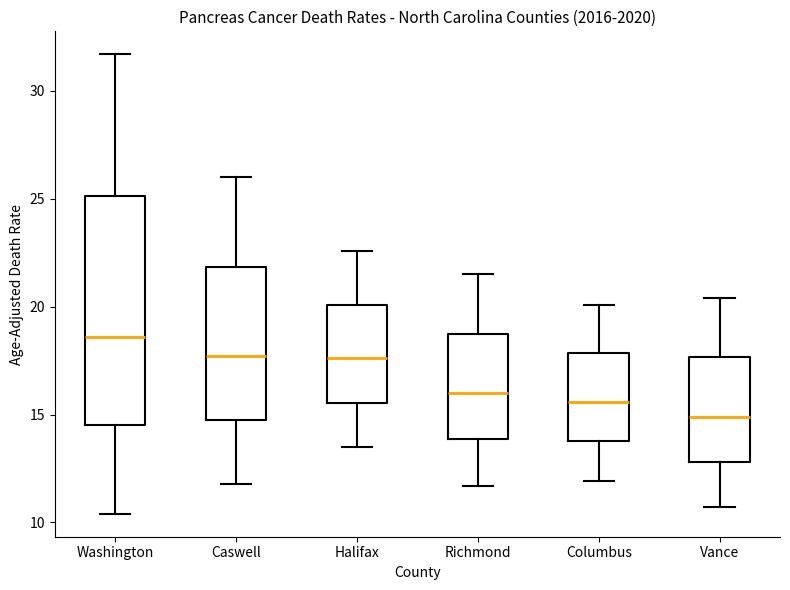

Comparing the boxes themselves (not the whiskers), which one is the tallest?

Washington